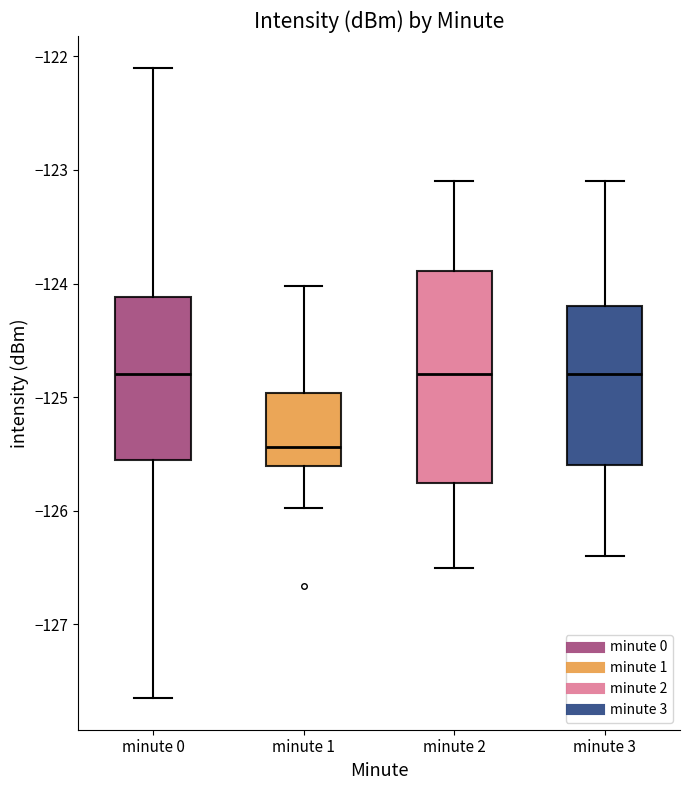

Reading left to right, transcribe this box plot: for each box, give where its median line is, the range the box spans, and where its two whiskers end, as read against the y-axis. The values are not printed on the chart, so give them approximately, as read against the axis.

minute 0: median -124.8, box -125.6 to -124.1, whiskers -127.6 to -122.1
minute 1: median -125.4, box -125.6 to -125.0, whiskers -126.0 to -124.0
minute 2: median -124.8, box -125.8 to -123.9, whiskers -126.5 to -123.1
minute 3: median -124.8, box -125.6 to -124.2, whiskers -126.4 to -123.1